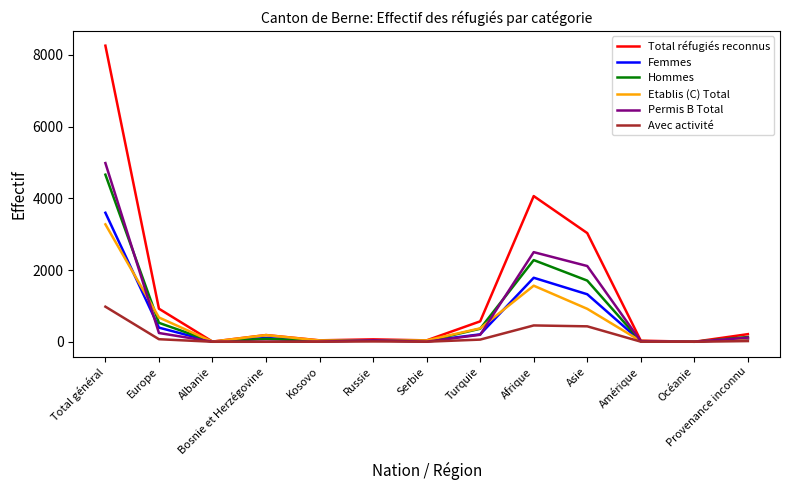

Rank the series at Asie from lowest to highest value.

Avec activité, Etablis (C) Total, Femmes, Hommes, Permis B Total, Total réfugiés reconnus